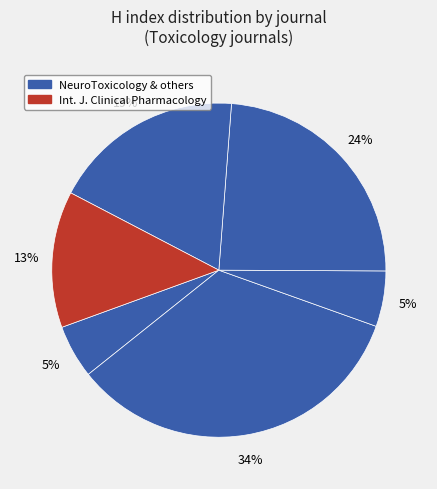

What is the largest slice in the pie chart?

NeuroToxicology